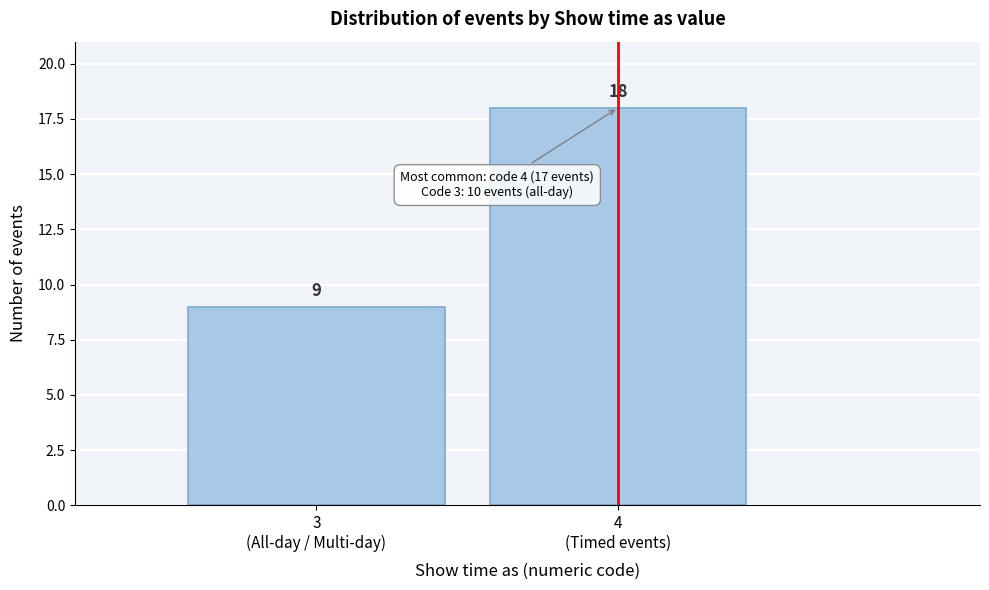

Reading right to left, transcribe all the data shown in this chart.

18	9